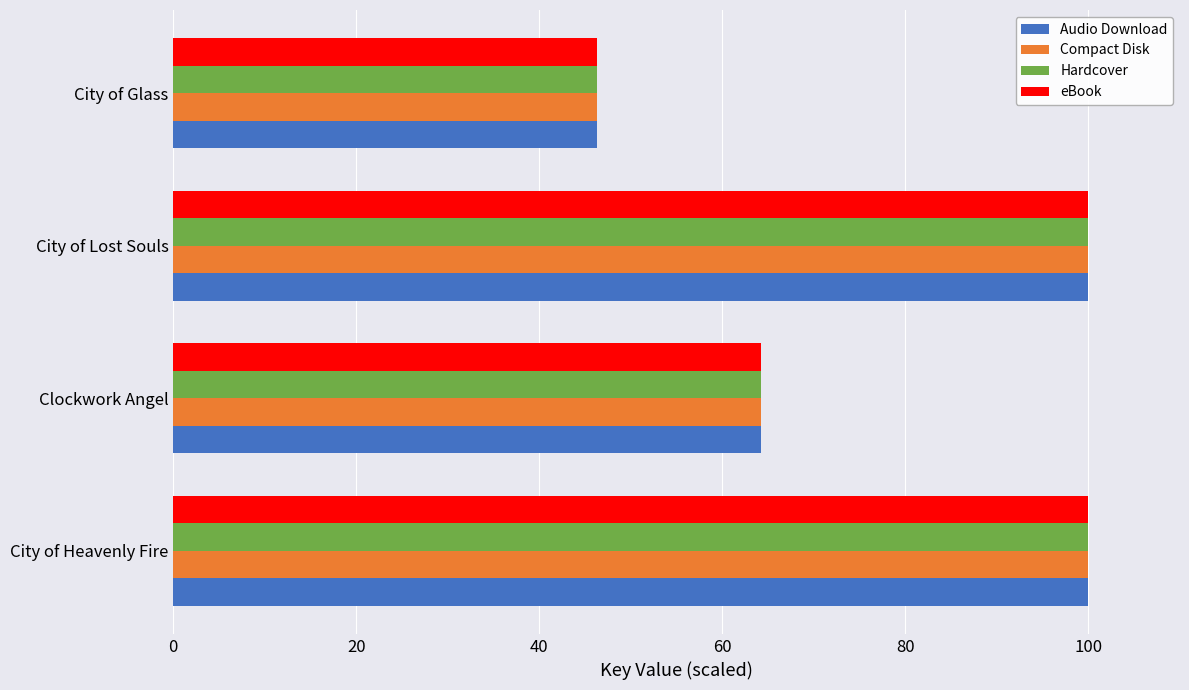

What is the total value across all series at City of Lost Souls?

400.0